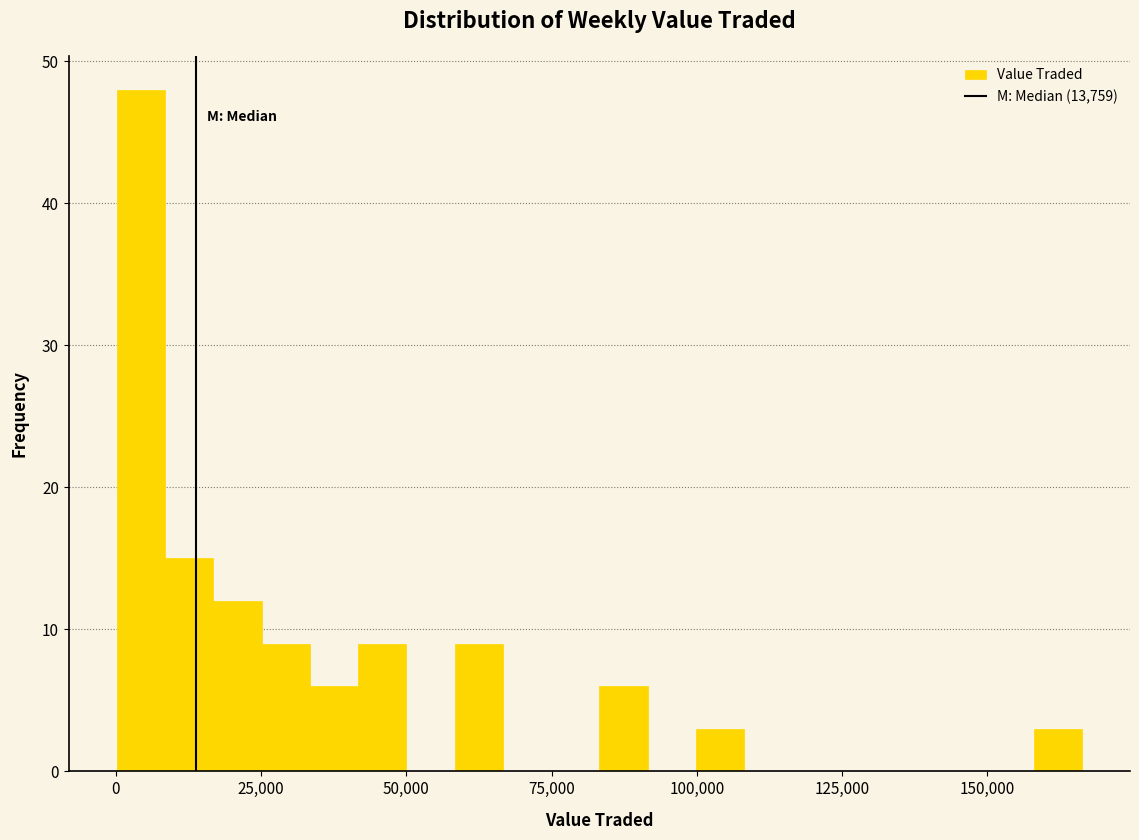

Around what value on the x-axis is the tallest bar? Give the approximate position of its centre, as read against the axis.

5000